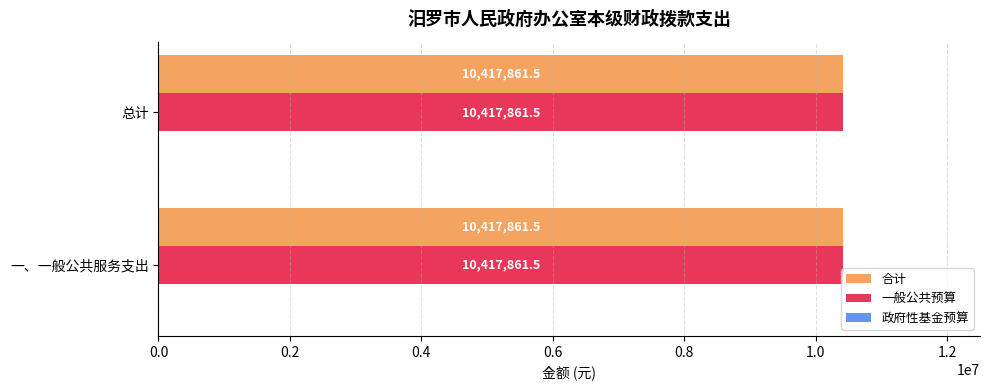

Rank the series by their maximum value, from lowest to highest.

政府性基金预算, 合计, 一般公共预算